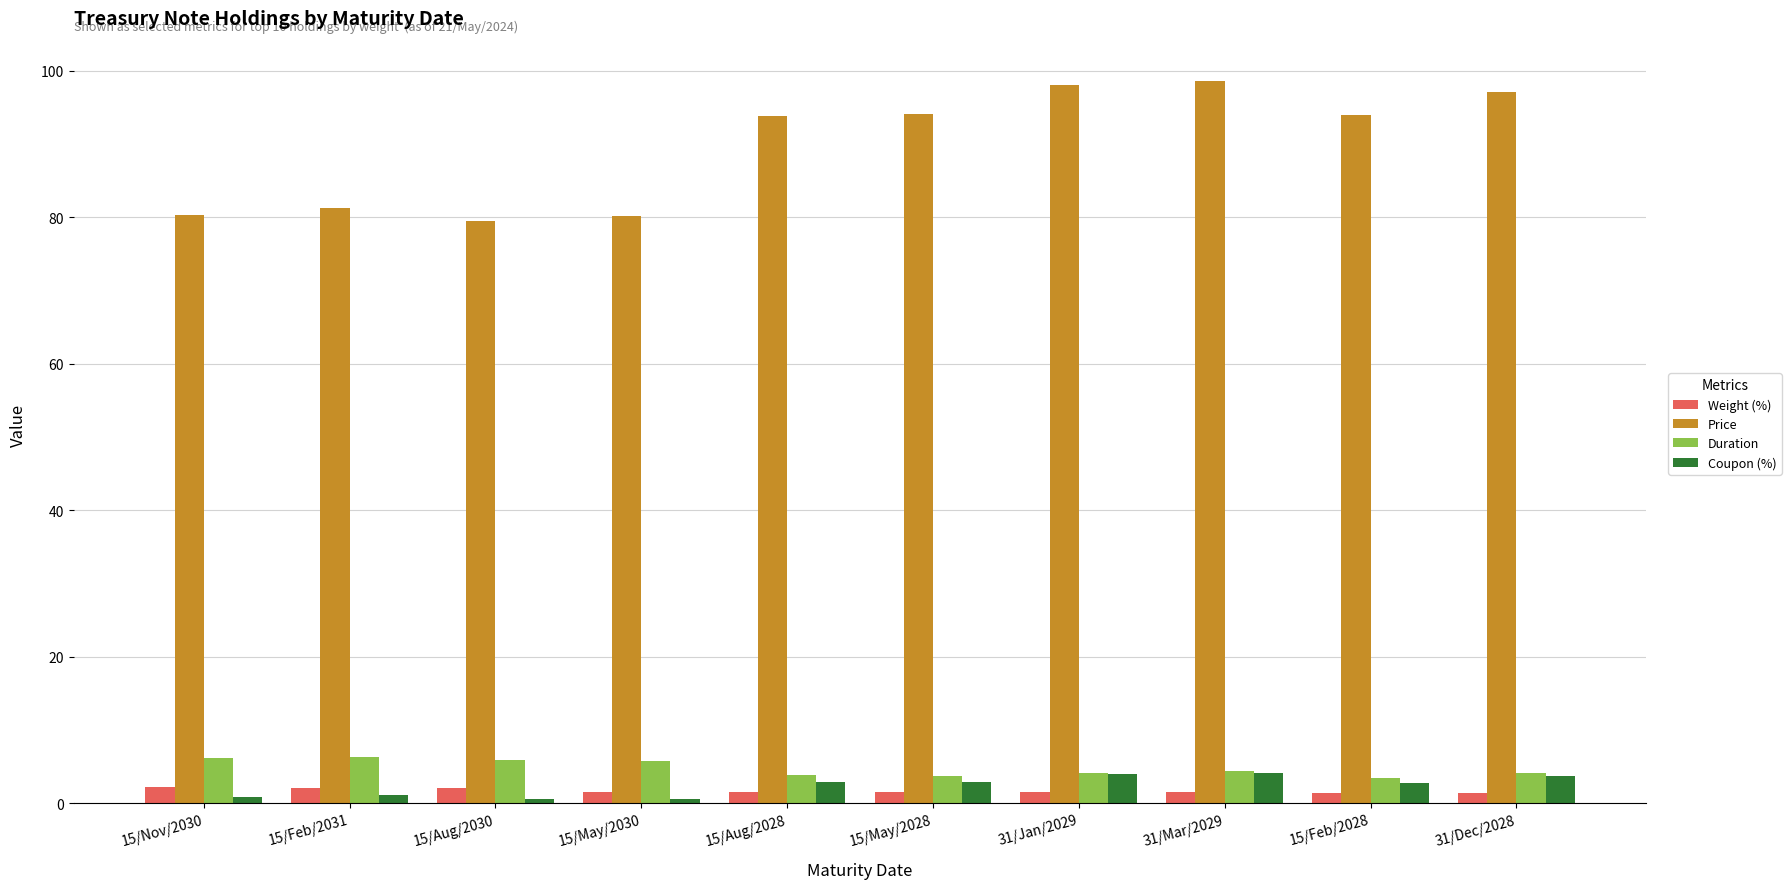

Which series has the largest range (max minus min)?

Price